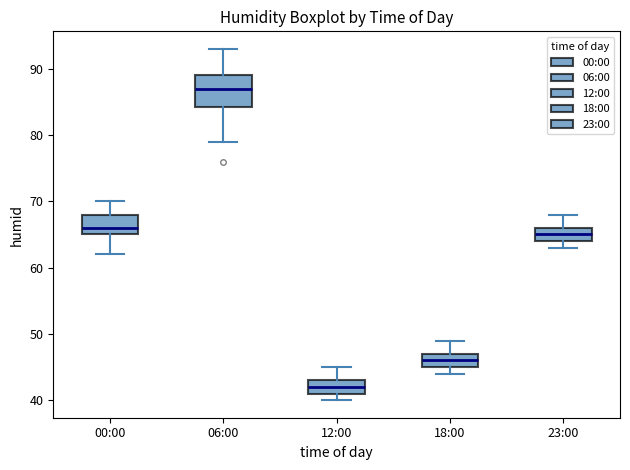

Reading left to right, read every box against the y-axis: the position of its median line, the range the box covers, and the ends of its whiskers. The values are not printed on the chart, so give them approximately, as read against the axis.

00:00: median 66, box 65 to 68, whiskers 62 to 70
06:00: median 87, box 84 to 89, whiskers 79 to 93
12:00: median 42, box 41 to 43, whiskers 40 to 45
18:00: median 46, box 45 to 47, whiskers 44 to 49
23:00: median 65, box 64 to 66, whiskers 63 to 68